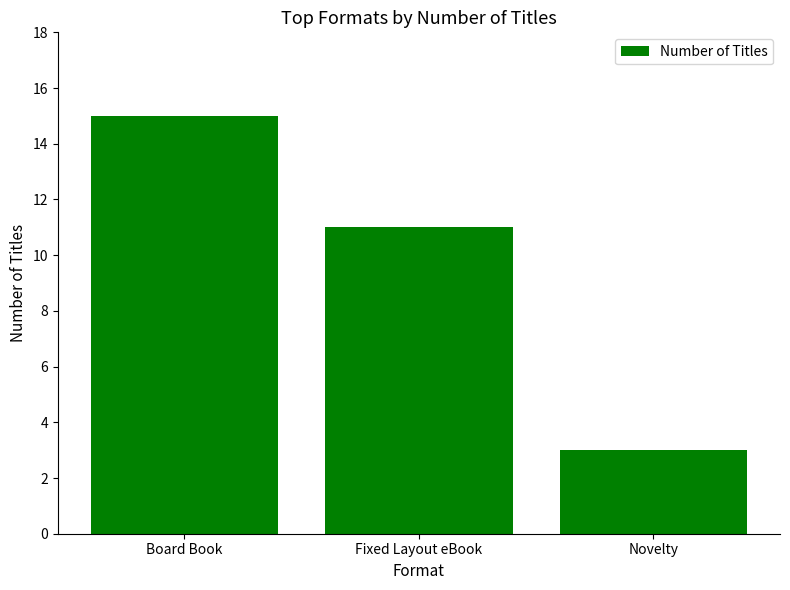

What is the smallest value displayed?

3